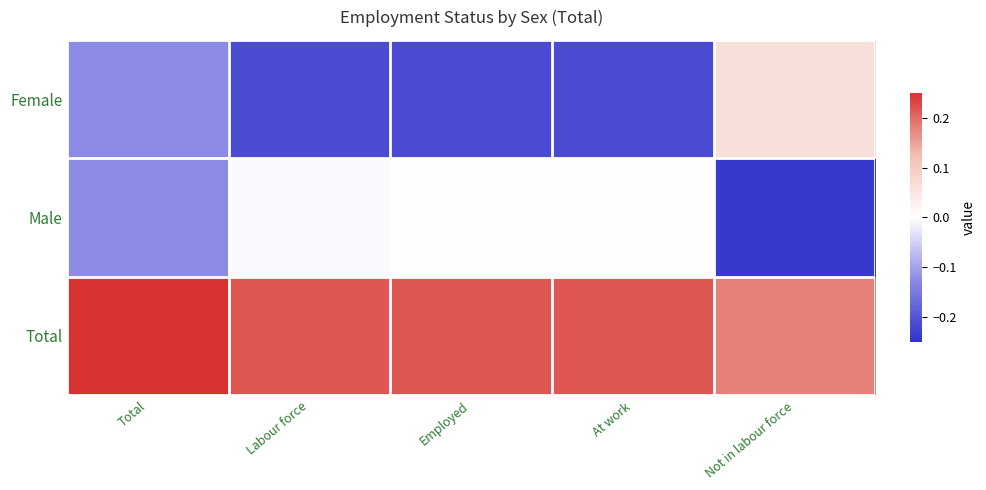

What is the spread (max minus min) of values at Employed?

0.4